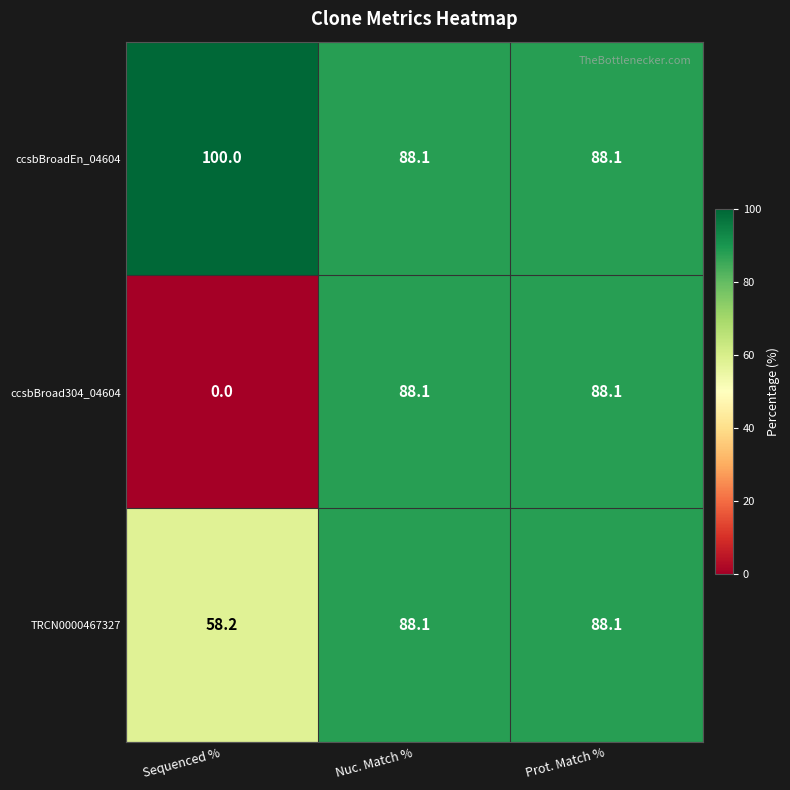

True or false: ccsbBroad304_04604 has a value of 88.1 at Nuc. Match %.

True